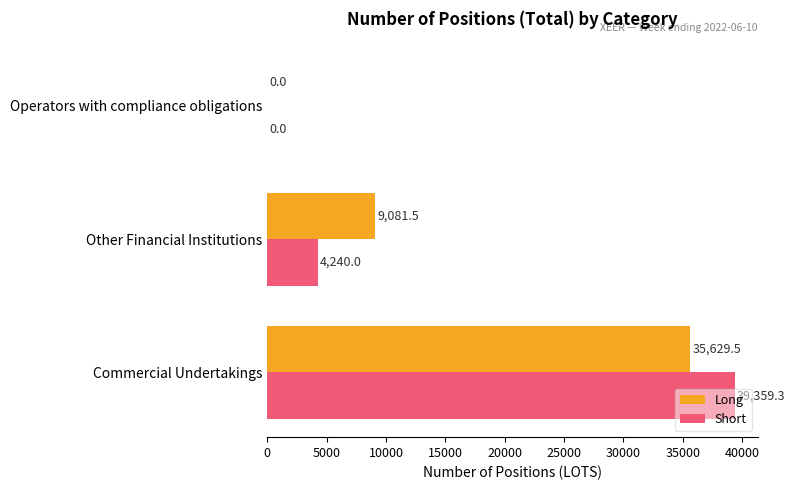

Where is Short nearest to the value 19679?

Other Financial Institutions